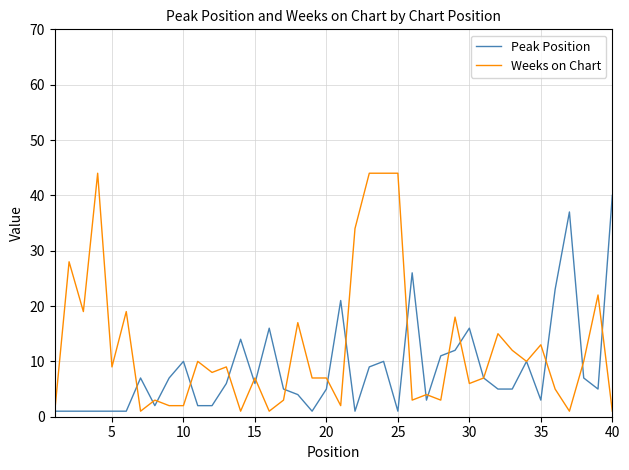

Which series has the largest range (max minus min)?

Weeks on Chart